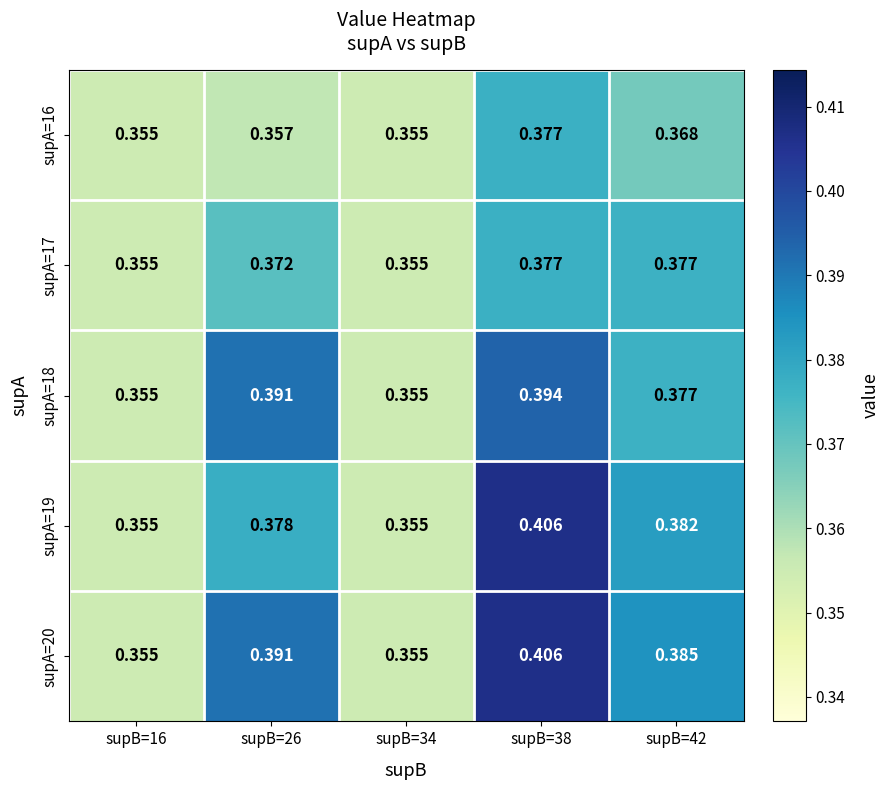

Which series has the largest total across all categories?

supA=20